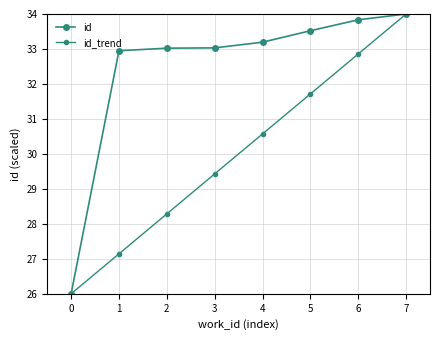

Reading right to left, list all the values displayed in this chart.

id: 34.0	33.8	33.5	33.2	33.0	33.0	32.9	26.0
id_trend: 34.0	32.9	31.7	30.6	29.4	28.3	27.1	26.0